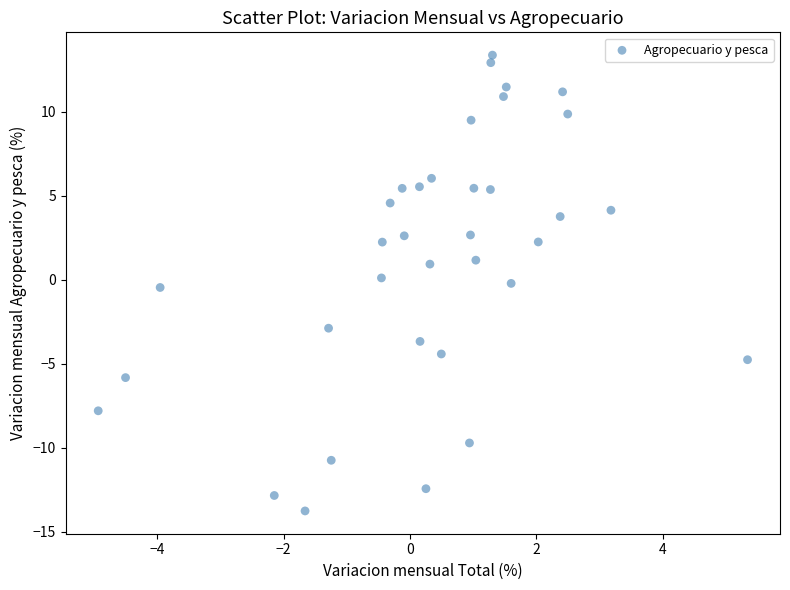

What is the range of X values (max minus min)?

10.3